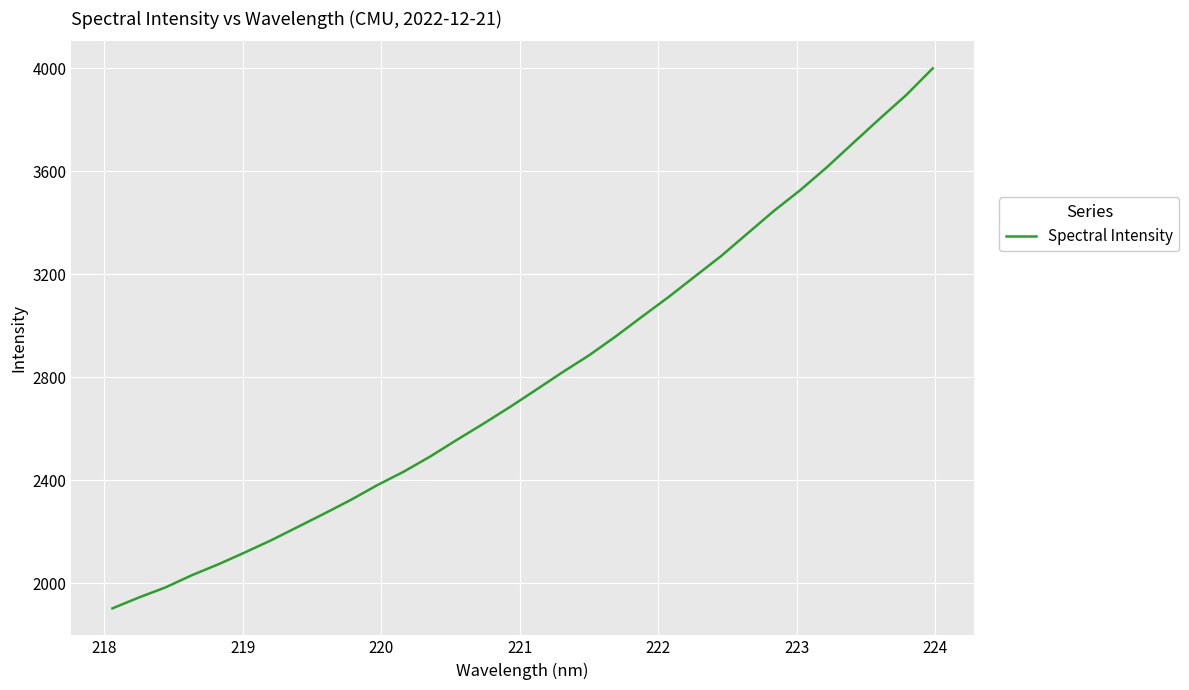

What is the smallest value displayed?

1902.5